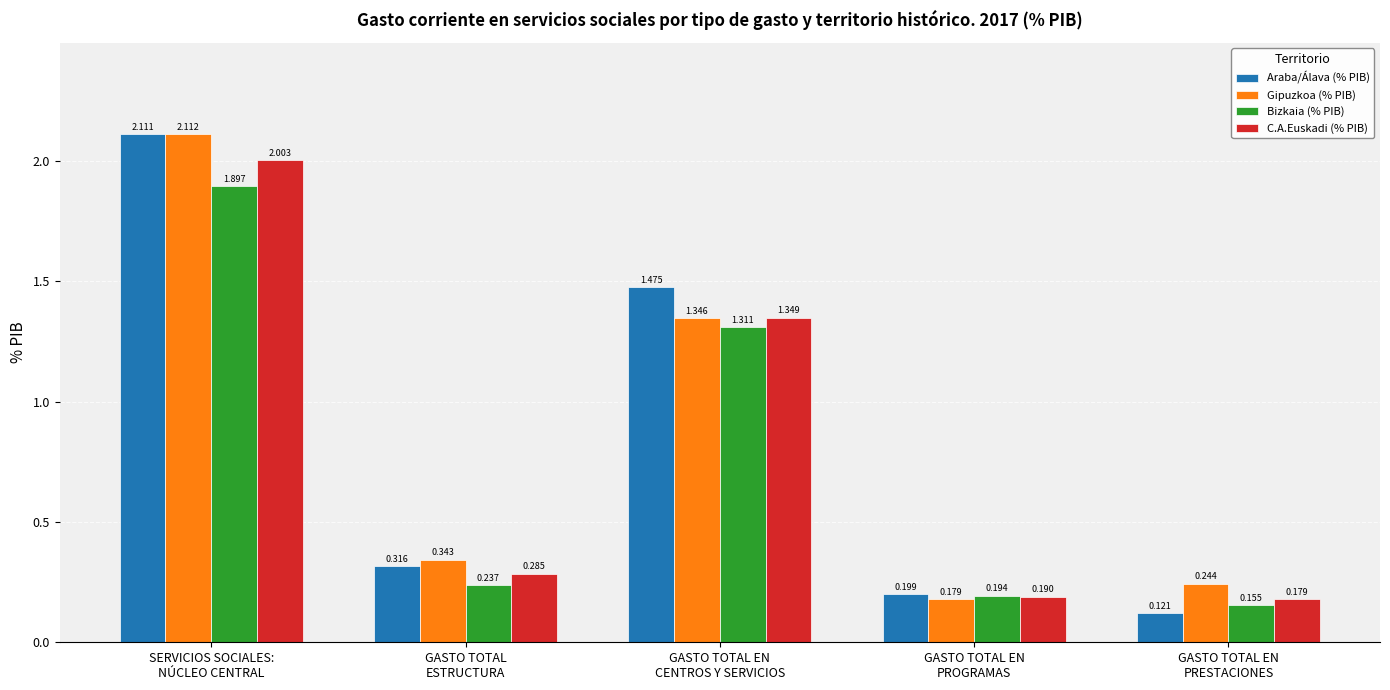

Rank the categories by C.A.Euskadi (% PIB) value from highest to lowest.

SERVICIOS SOCIALES:
NÚCLEO CENTRAL, GASTO TOTAL EN
CENTROS Y SERVICIOS, GASTO TOTAL
ESTRUCTURA, GASTO TOTAL EN
PROGRAMAS, GASTO TOTAL EN
PRESTACIONES